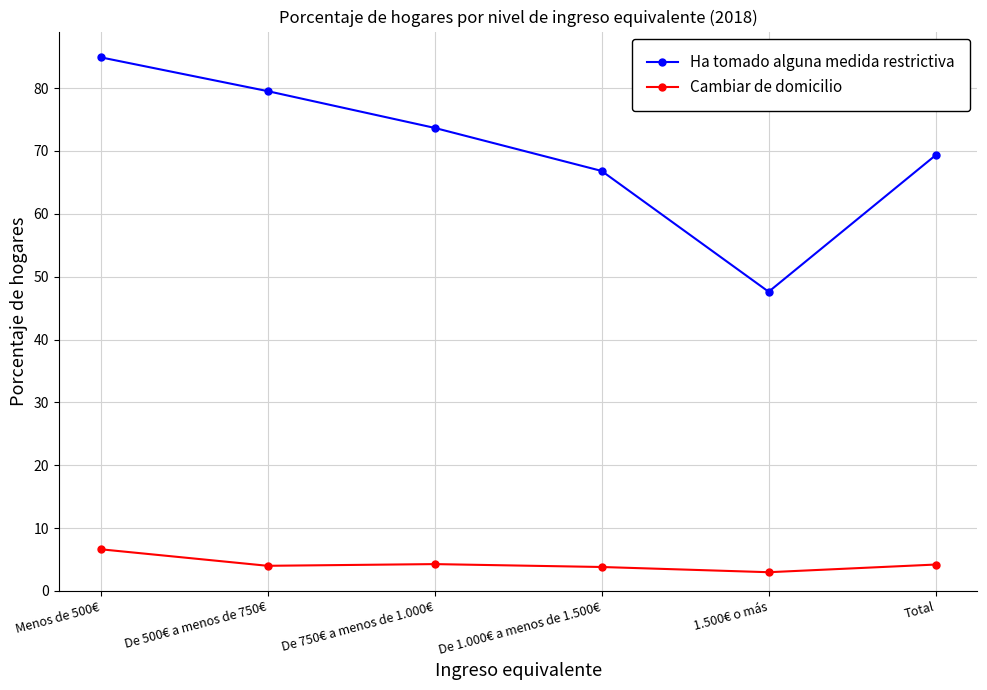

List the series in order of their peak value, highest first.

Ha tomado alguna medida restrictiva, Cambiar de domicilio